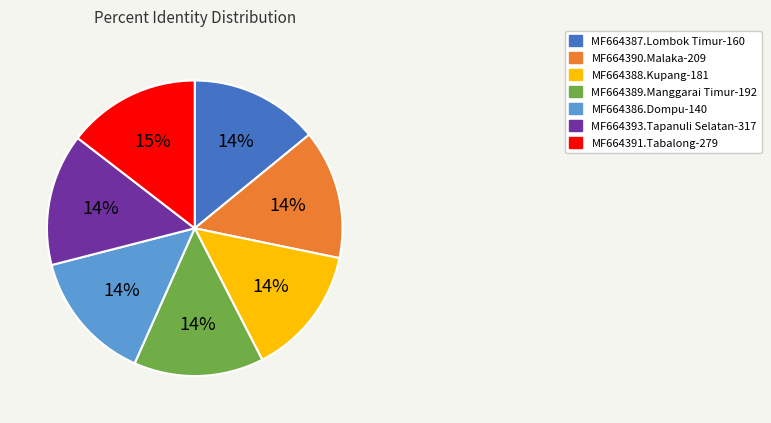

To the nearest percent, what percentage of the pie is MF664388.Kupang-181?

14%